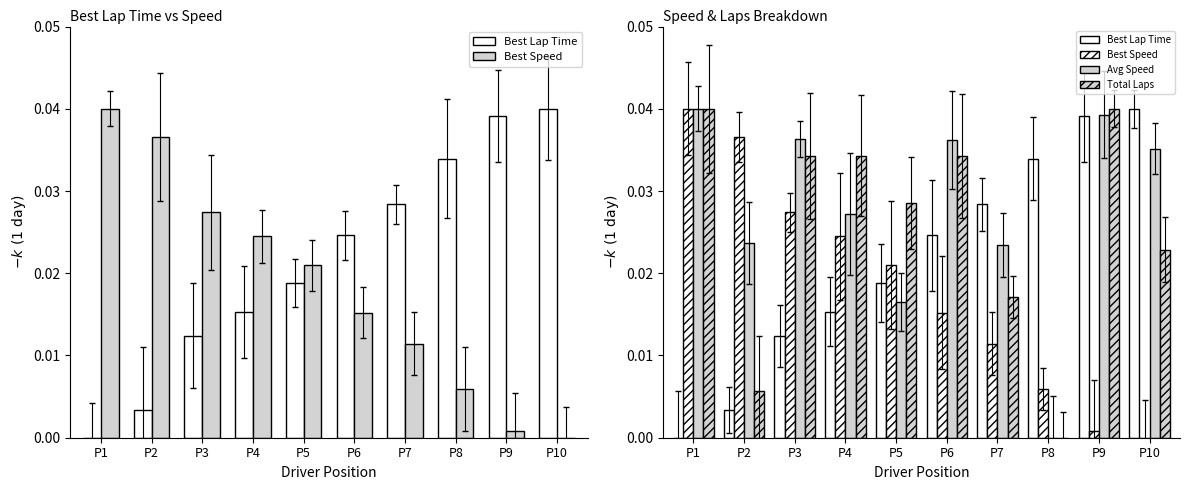

Between P4 and P3, which is larger?

P4